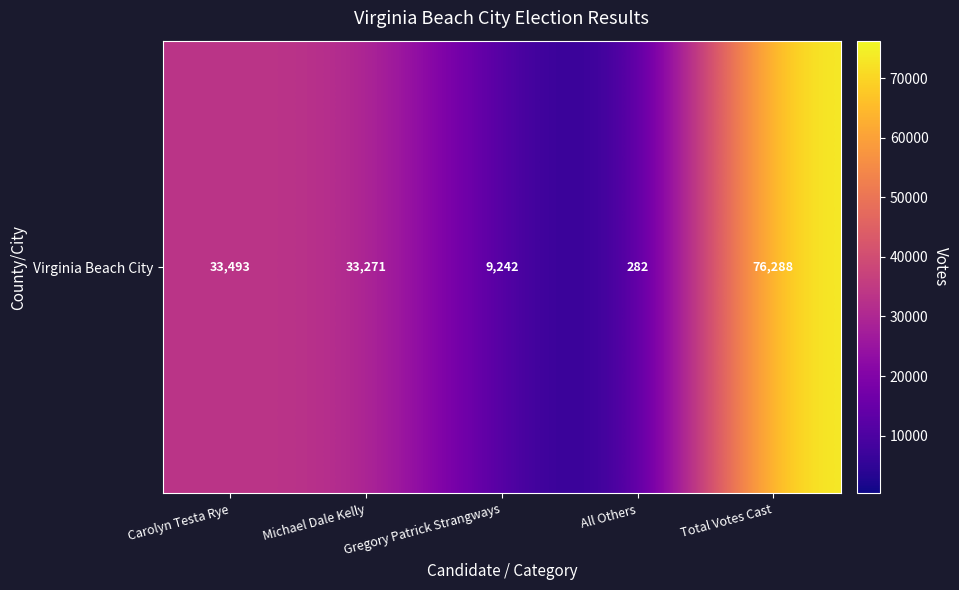

Between Carolyn Testa Rye and All Others, which is larger?

Carolyn Testa Rye